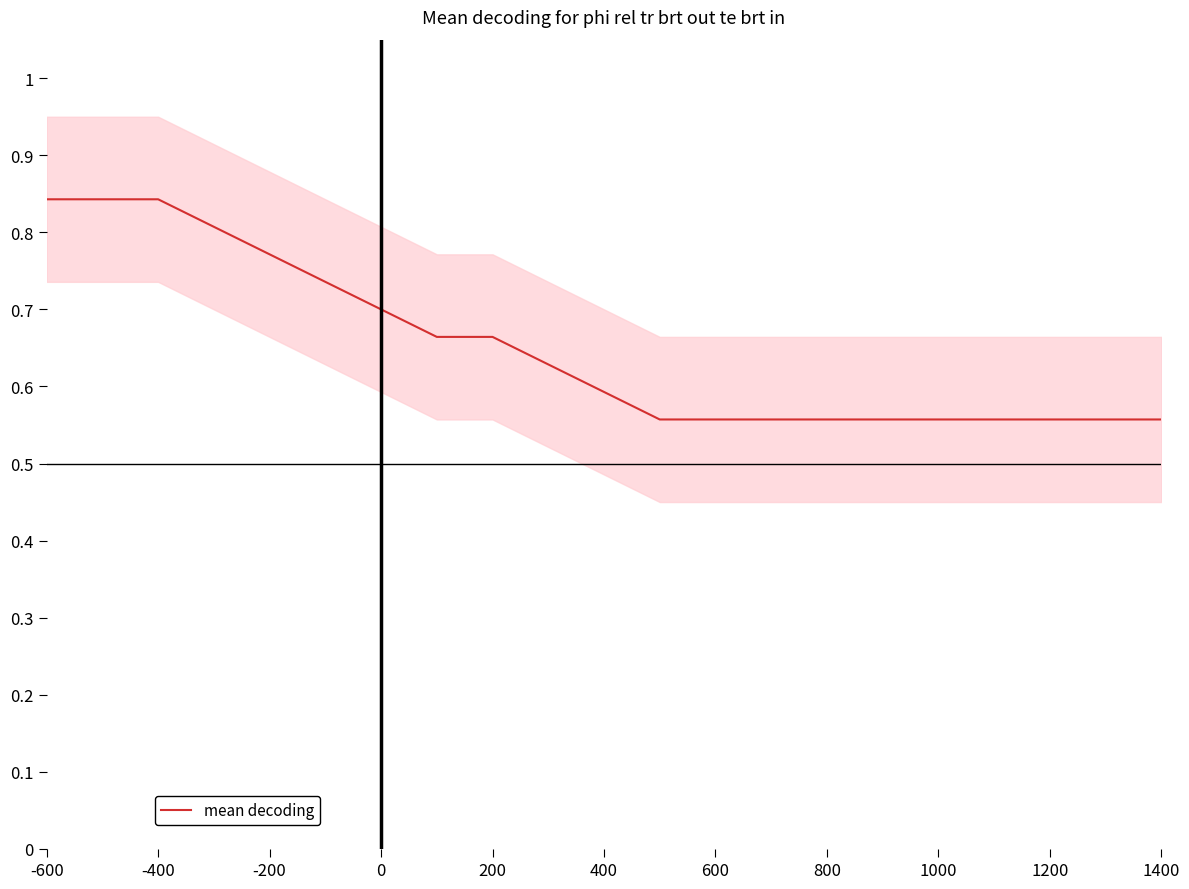

True or false: there are more than 2 points higher than both neighbors.

False